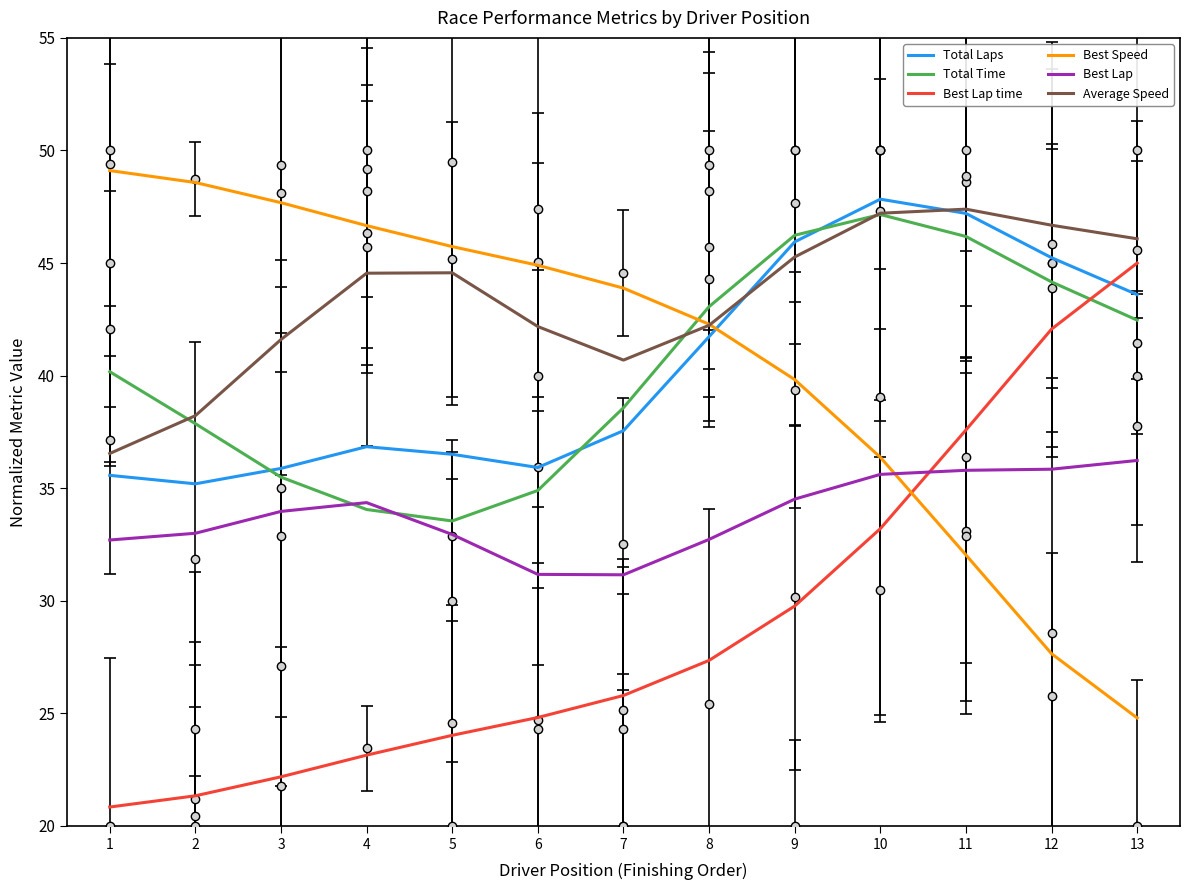

At how many categories does at least one series exceed 38?

13